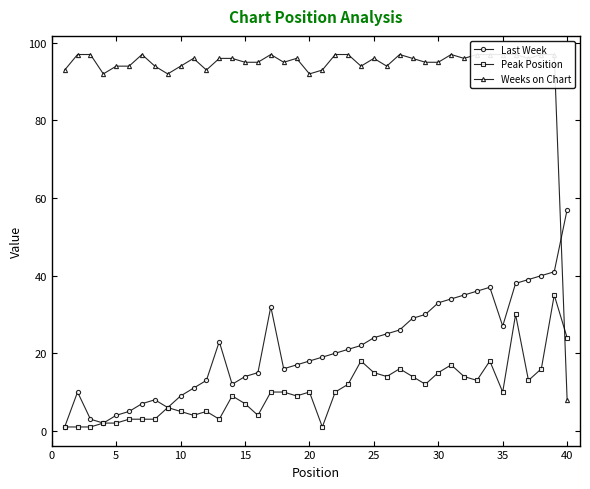

True or false: Last Week has more than 0 points higher than both neighbors.

True